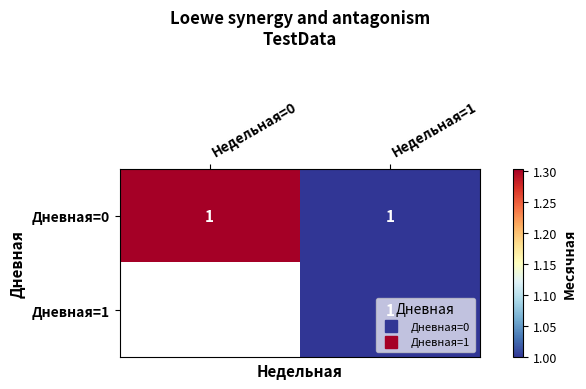

At which category is the sum across all series the highest?

Недельная=1